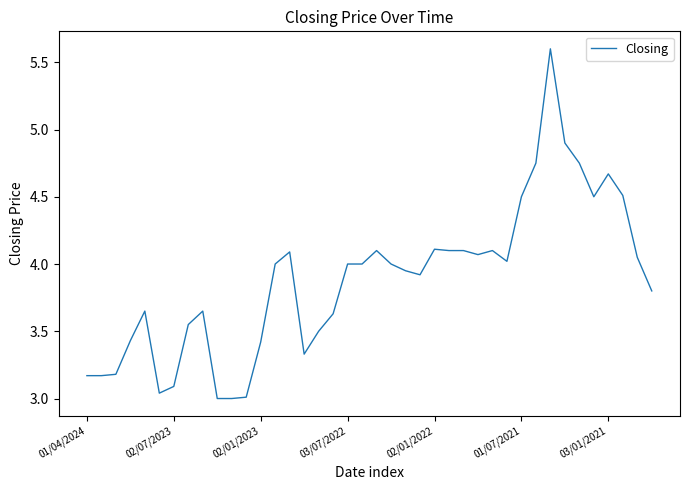

What is the greatest value displayed?

5.6